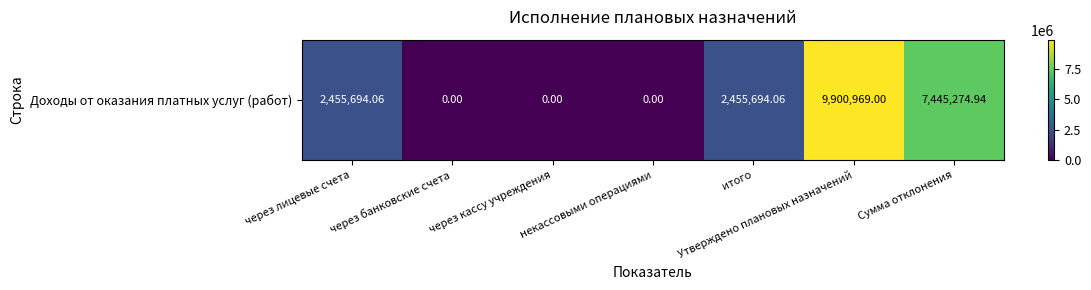

True or false: the data shows 759220.7 at итого.

False